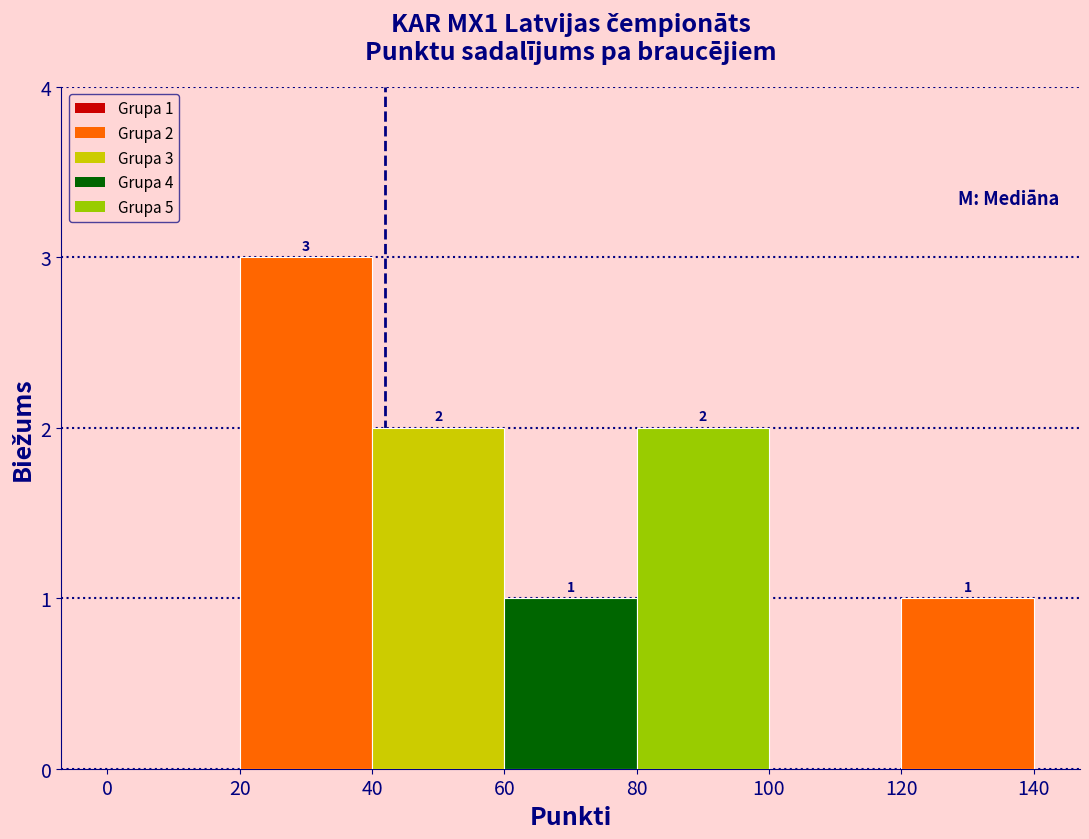

Over which range of the x-axis is the bar tallest?

20 to 40